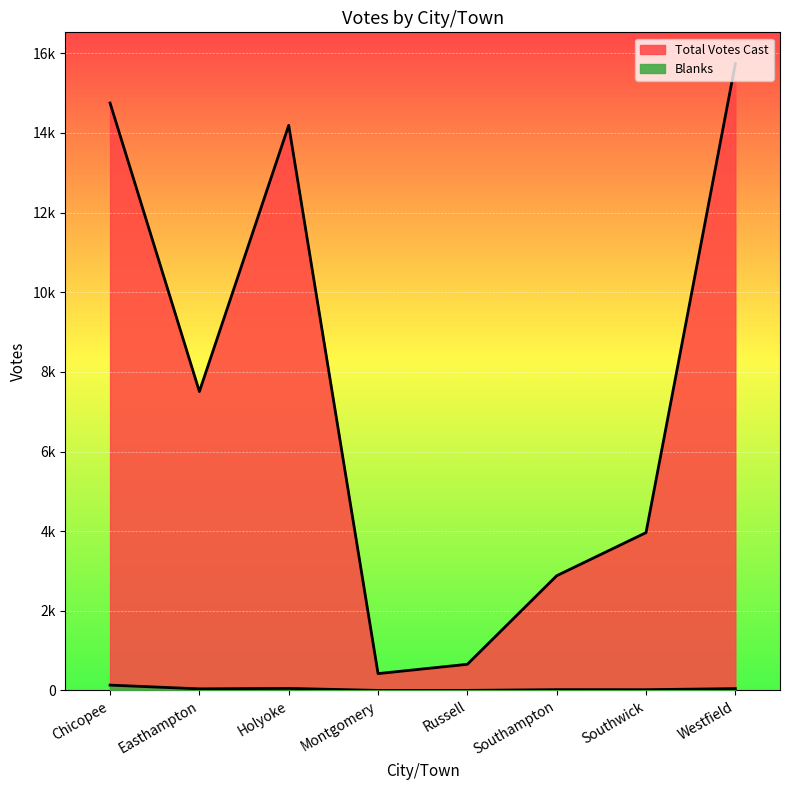

True or false: Blanks and Total Votes Cast cross at least once.

False